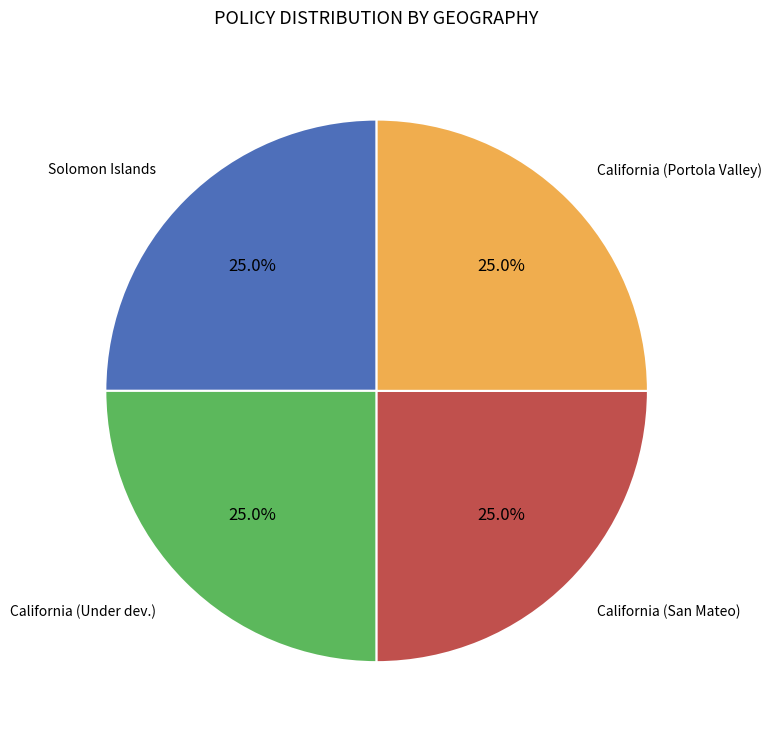

Is there any slice that represents more than half of the pie?

No